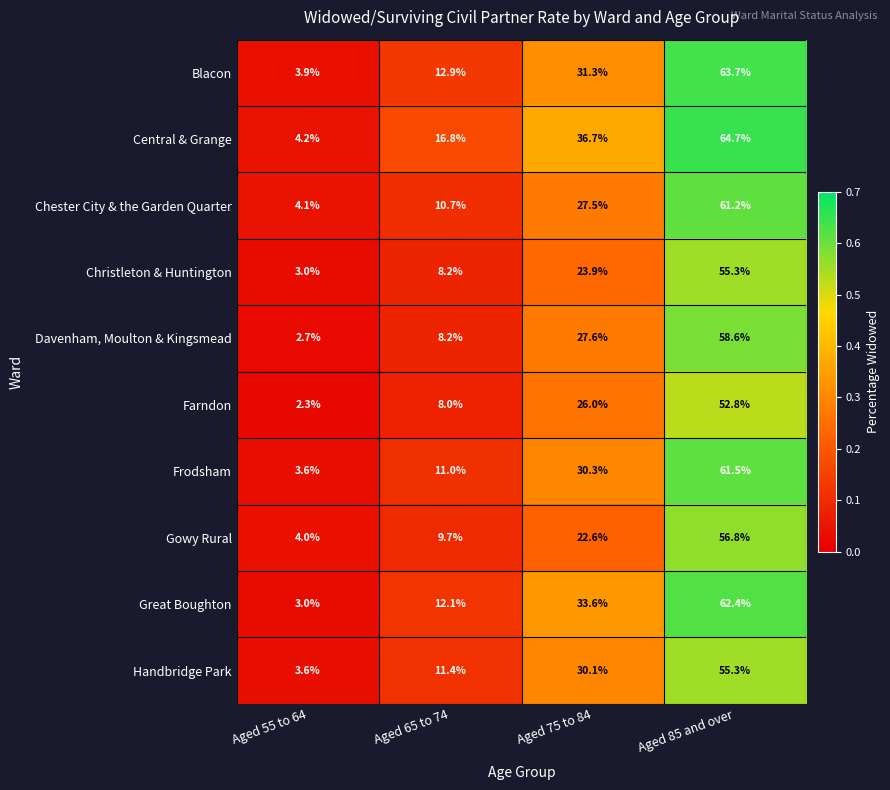

Between Aged 55 to 64 and Aged 65 to 74, which series saw the biggest shift?

Central & Grange